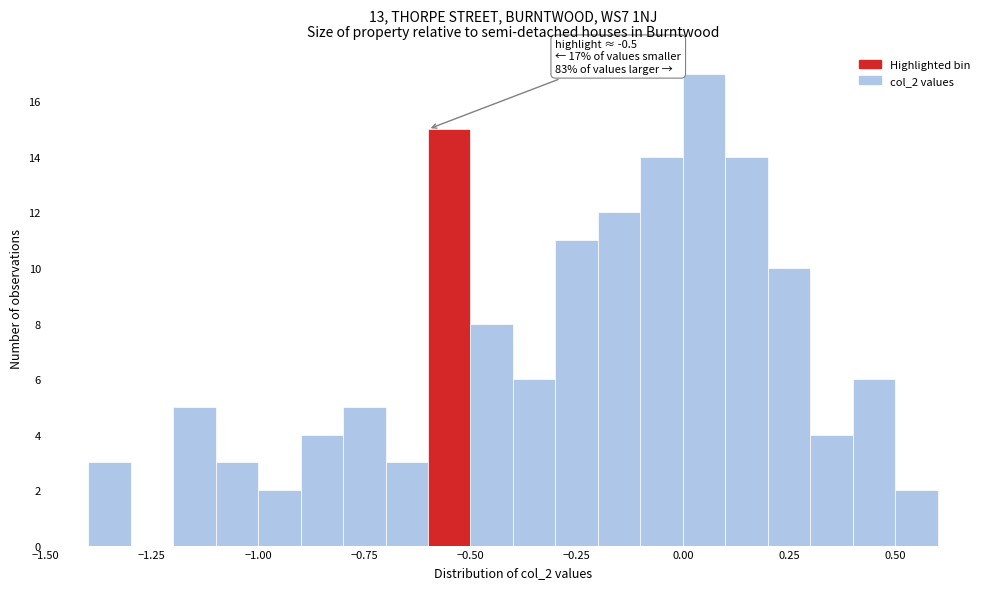

Around what value on the x-axis is the tallest bar? Give the approximate position of its centre, as read against the axis.

0.05